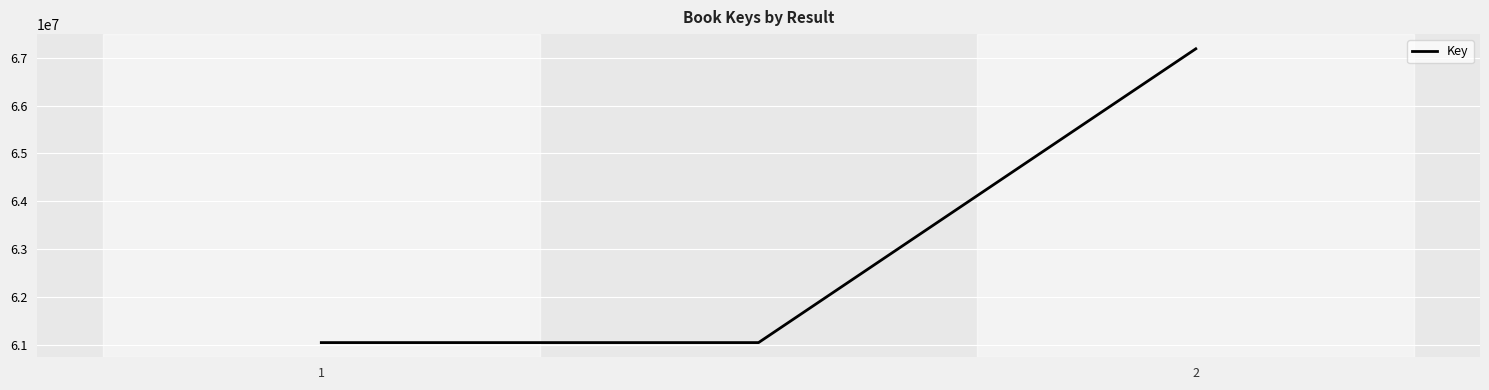

What is the greatest value displayed?

67187116